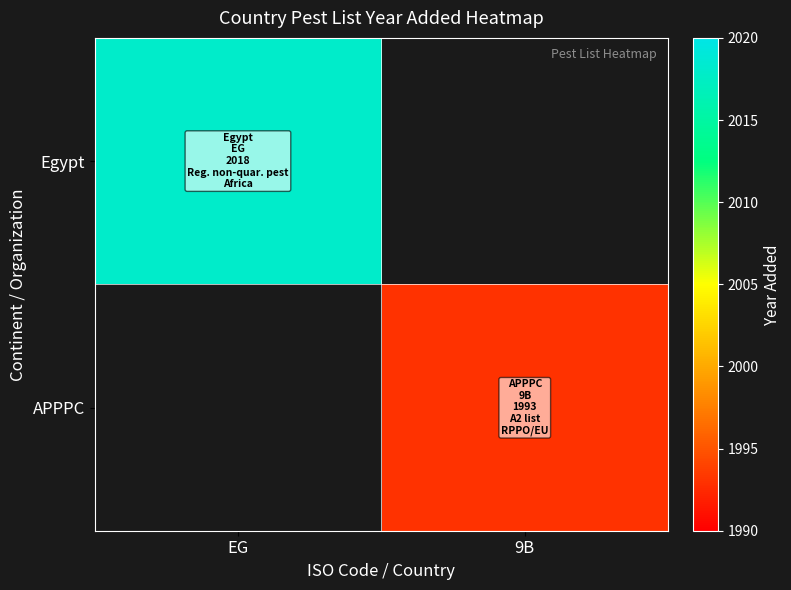

How many categories are shown in the chart?

2